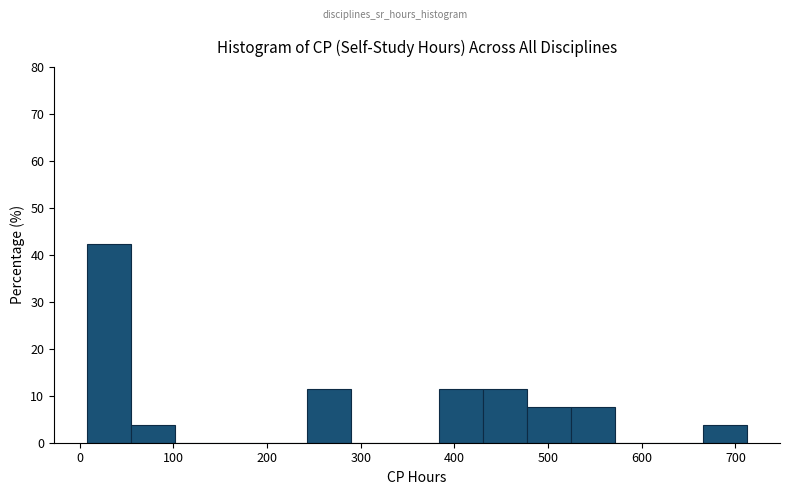

What is the height of the bar covering 480 to 520 on the x-axis? Neither the bar edges nor the heights are printed on the chart, so give them approximately, as read against the axes.

8